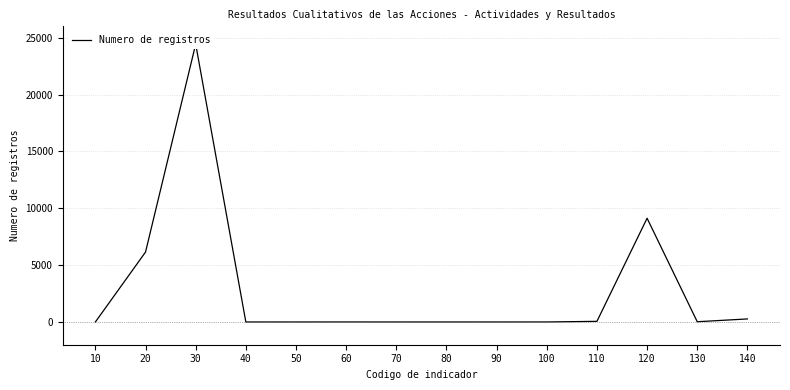

True or false: there are more than 0 points higher than both neighbors.

True